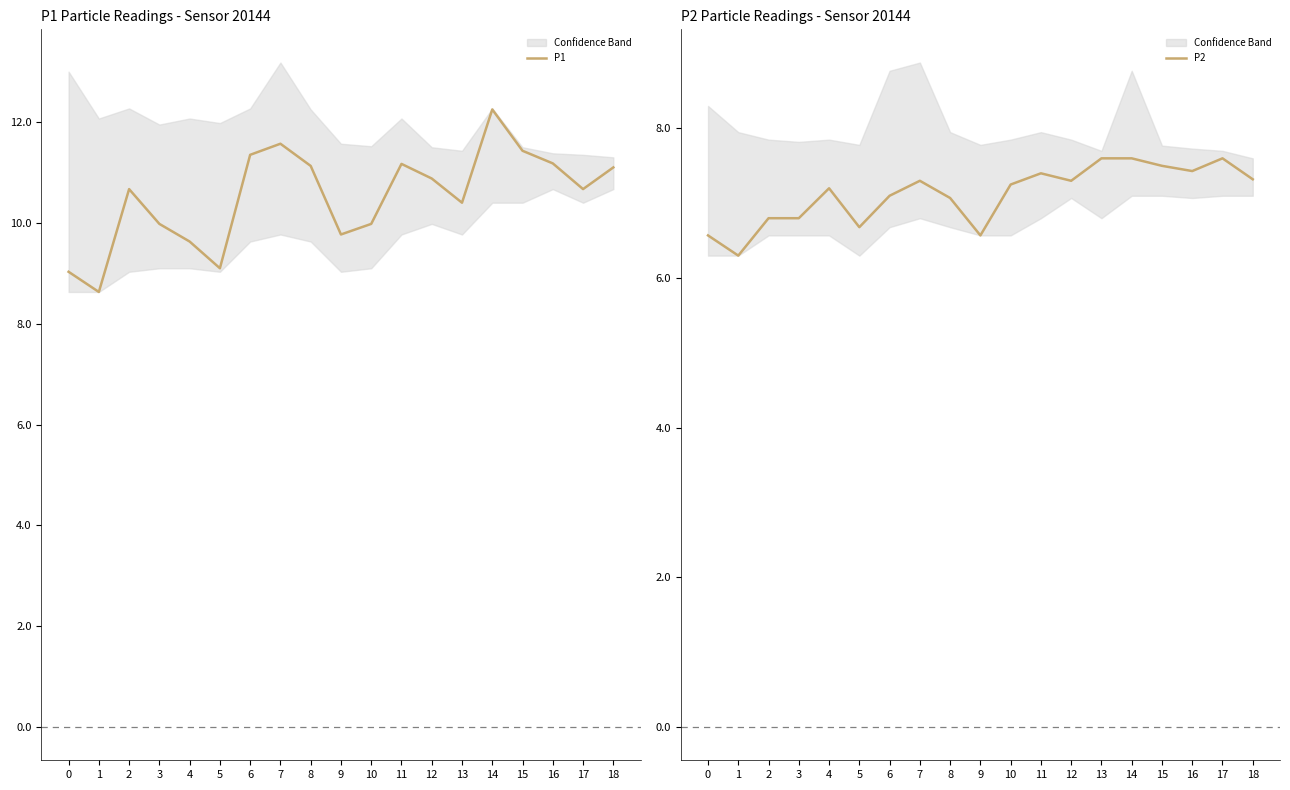

What are all the series names shown in the legend?

P1, P2